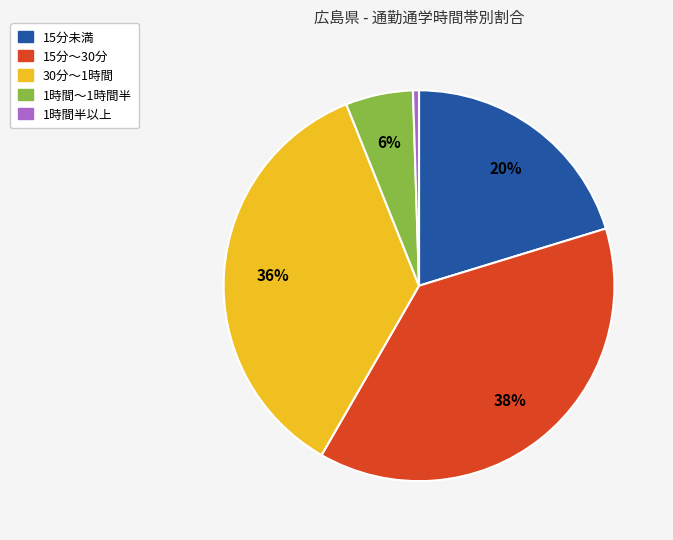

True or false: 1時間半以上 accounts for 14% of the total.

False